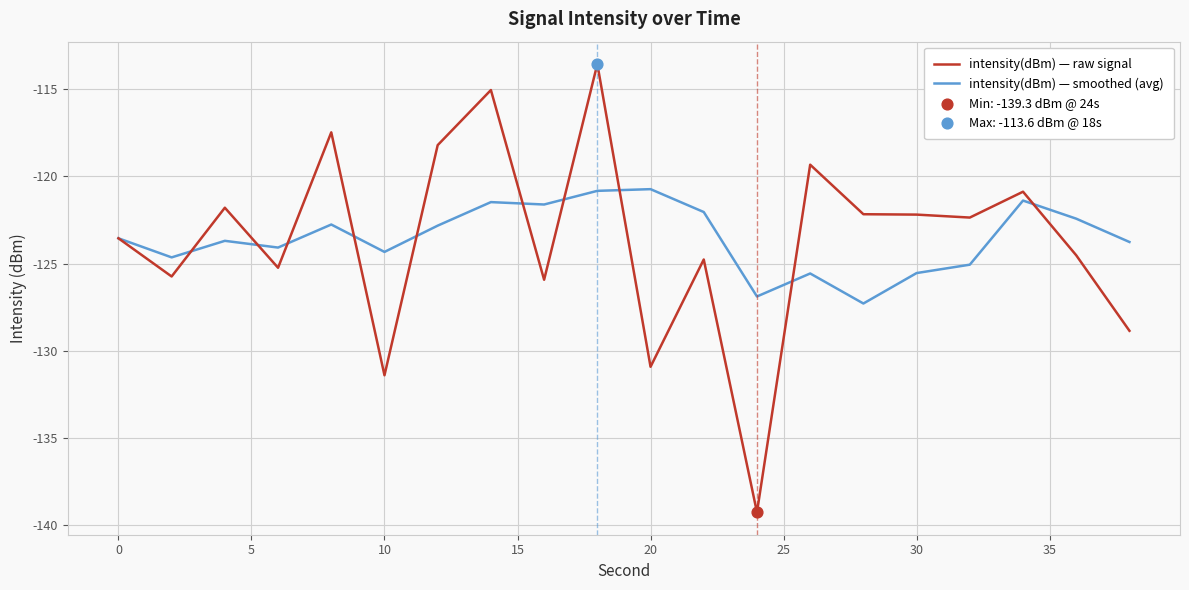

Which series has the largest range (max minus min)?

intensity(dBm) — raw signal